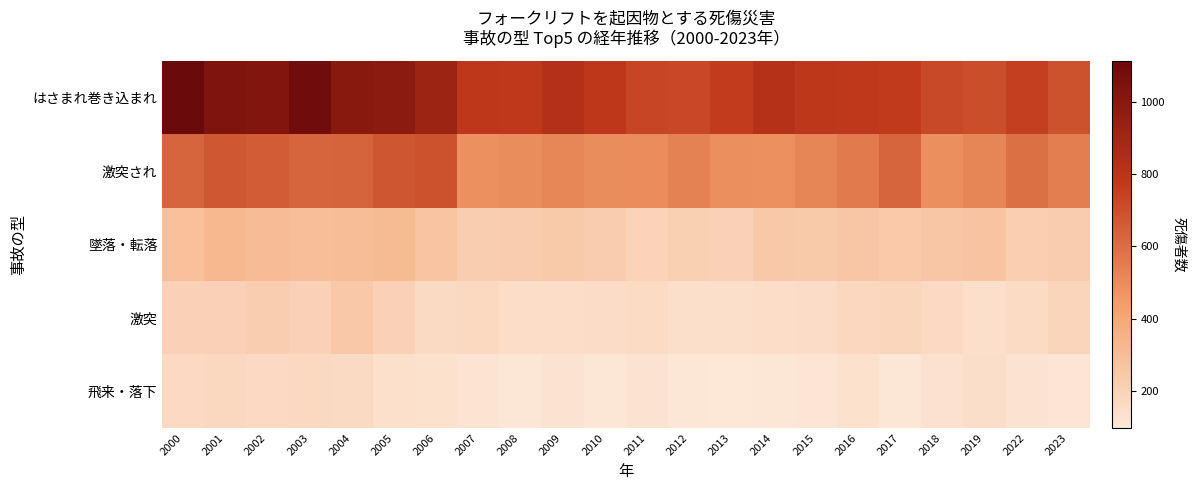

List the series in order of their peak value, lowest first.

飛来・落下, 激突, 墜落・転落, 激突され, はさまれ巻き込まれ